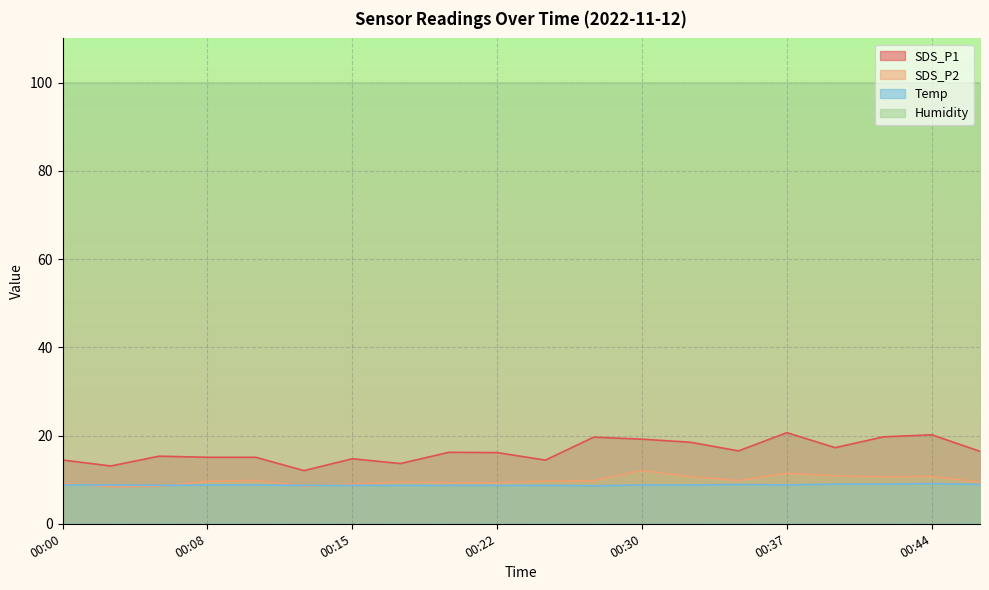

The Temp series shows 9.0 at 00:42. True or false?

True